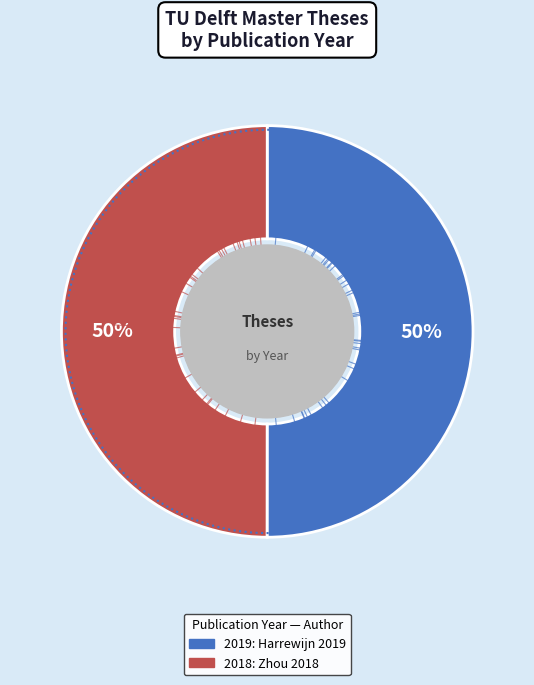

Is it true that Reverse Engineering of existing reinforced concrete bridges (2019) is 50% of the pie?

True